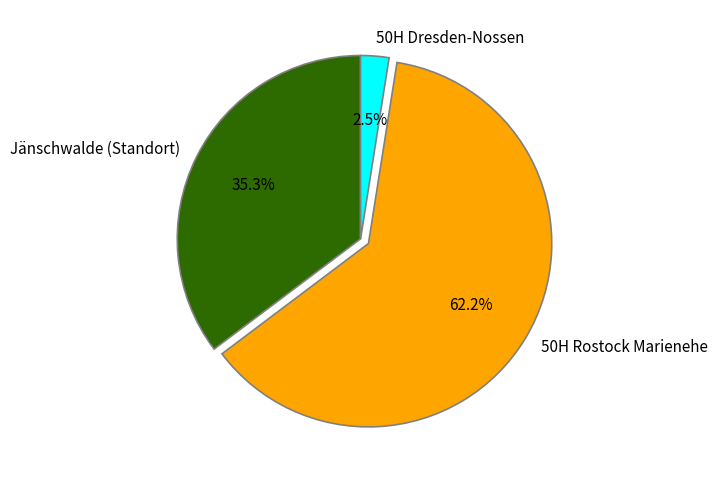

How many slices are in this pie chart?

3